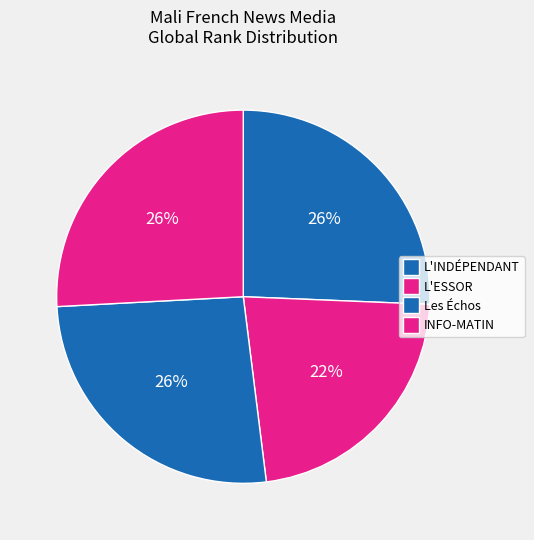

How many segments does this pie chart have?

4